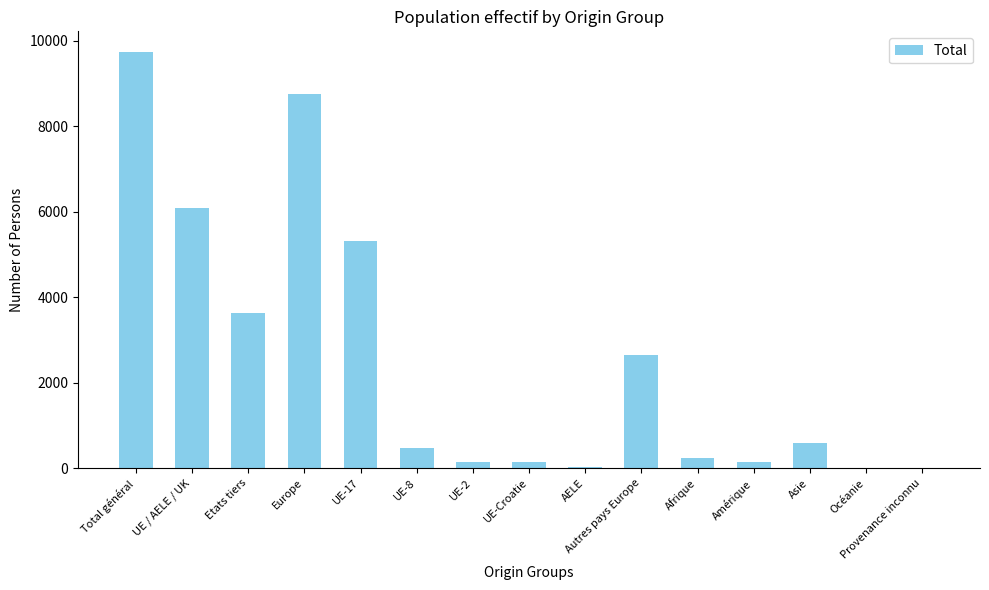

Where is the data nearest to the value 4865?

UE-17